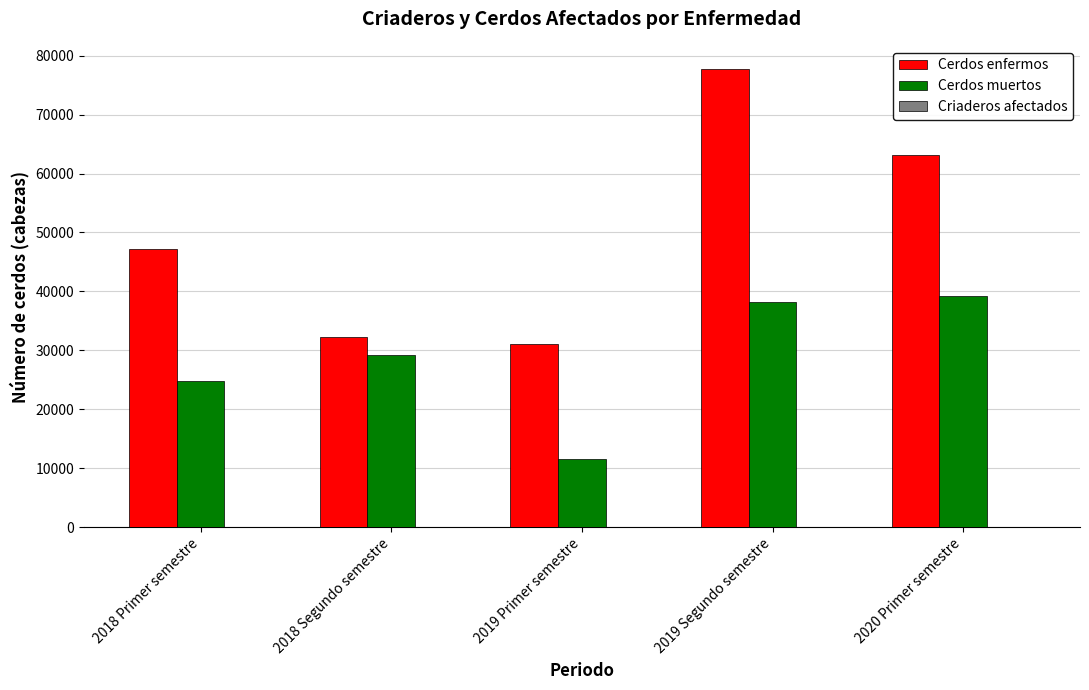

At which category is the sum across all series the highest?

2019 Segundo semestre